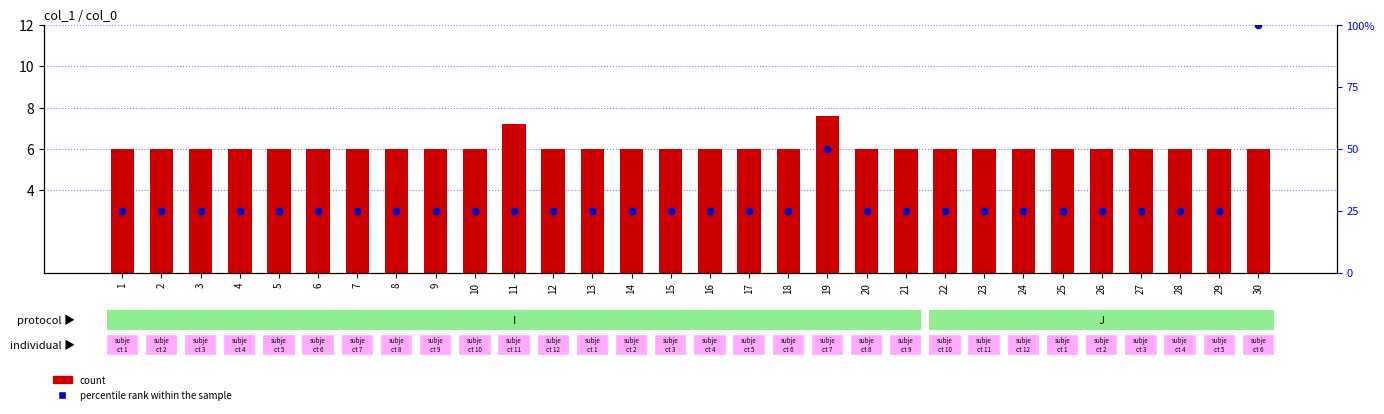

Which series reaches the minimum Y coordinate?

count